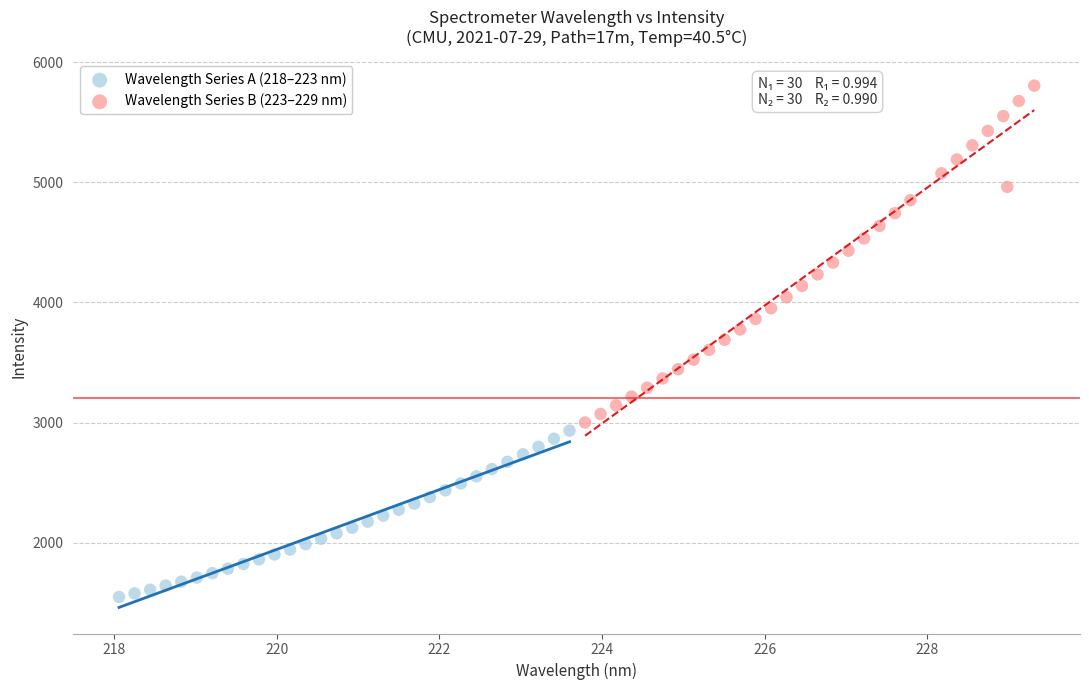

What are all the series names shown in the legend?

Wavelength Series A (218–223 nm), Wavelength Series B (223–229 nm)